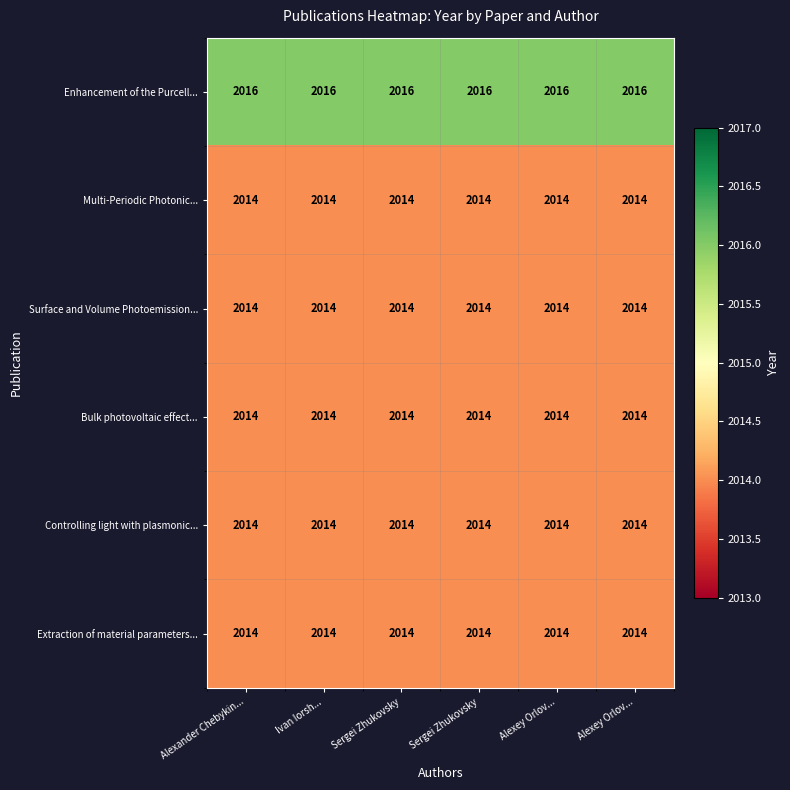

Count the number of data series in this chart.

6